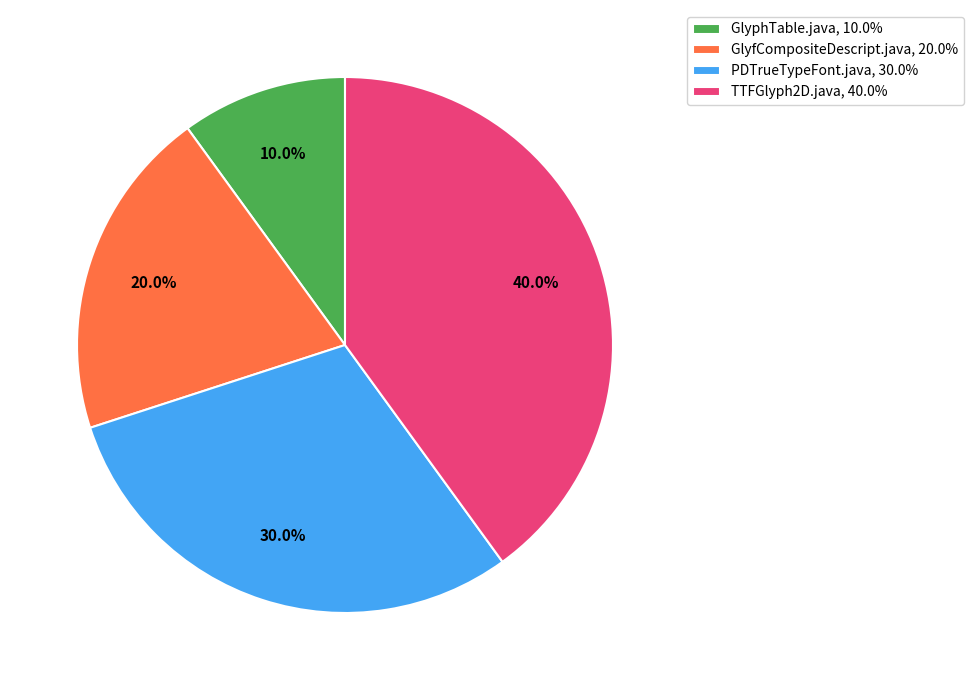

To the nearest percent, what percentage of the pie is GlyfCompositeDescript.java?

20%